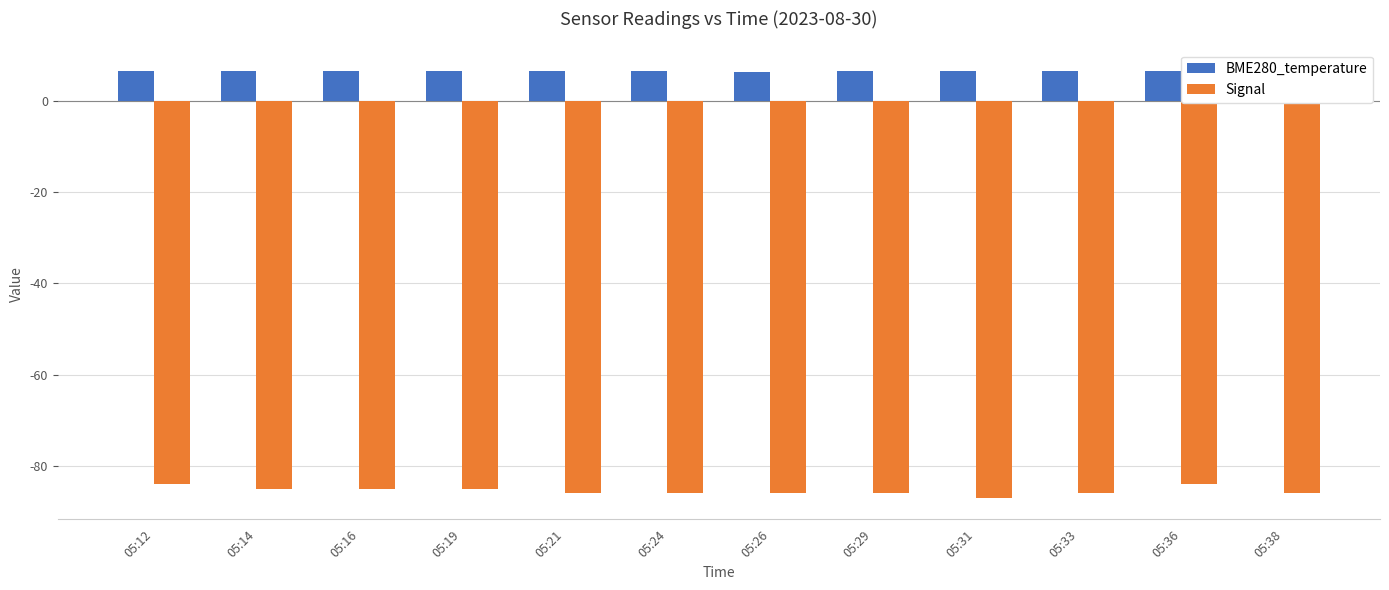

What is the value of the BME280_temperature bar at the 5th from the left?

6.4